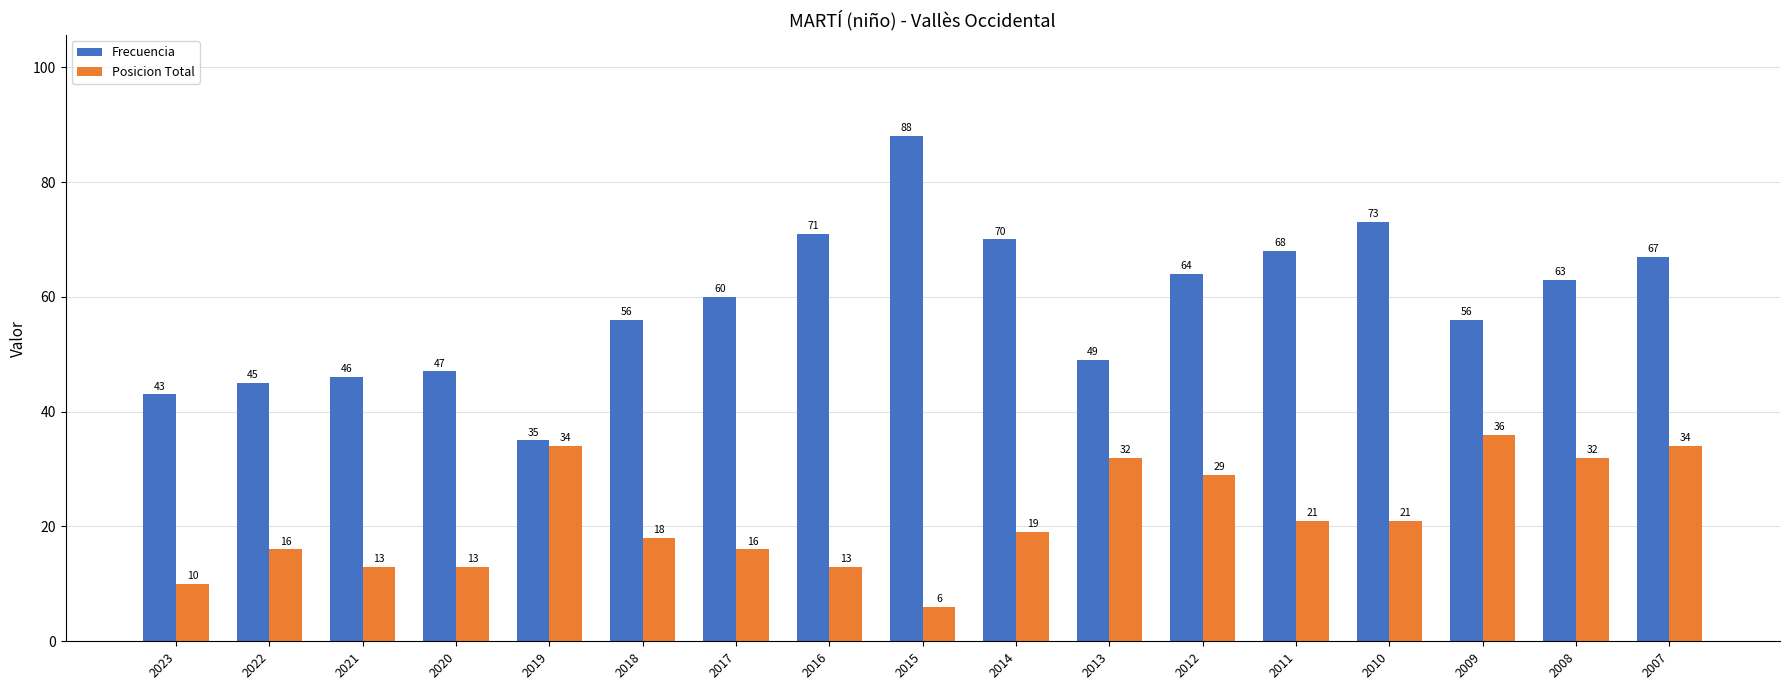

How many categories are shown in the chart?

17